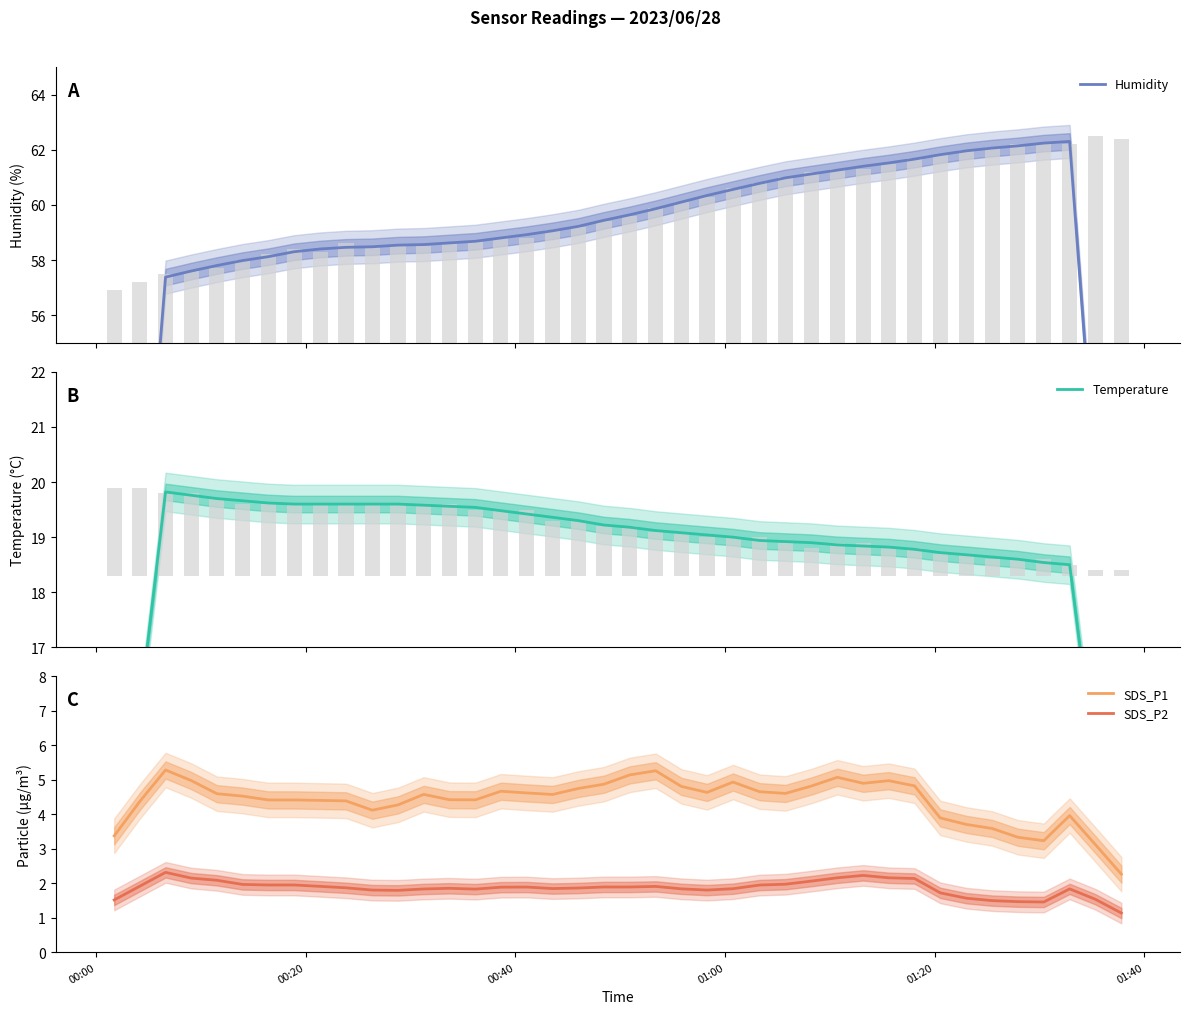

What is the highest value of the SDS_P1 series?

5.3